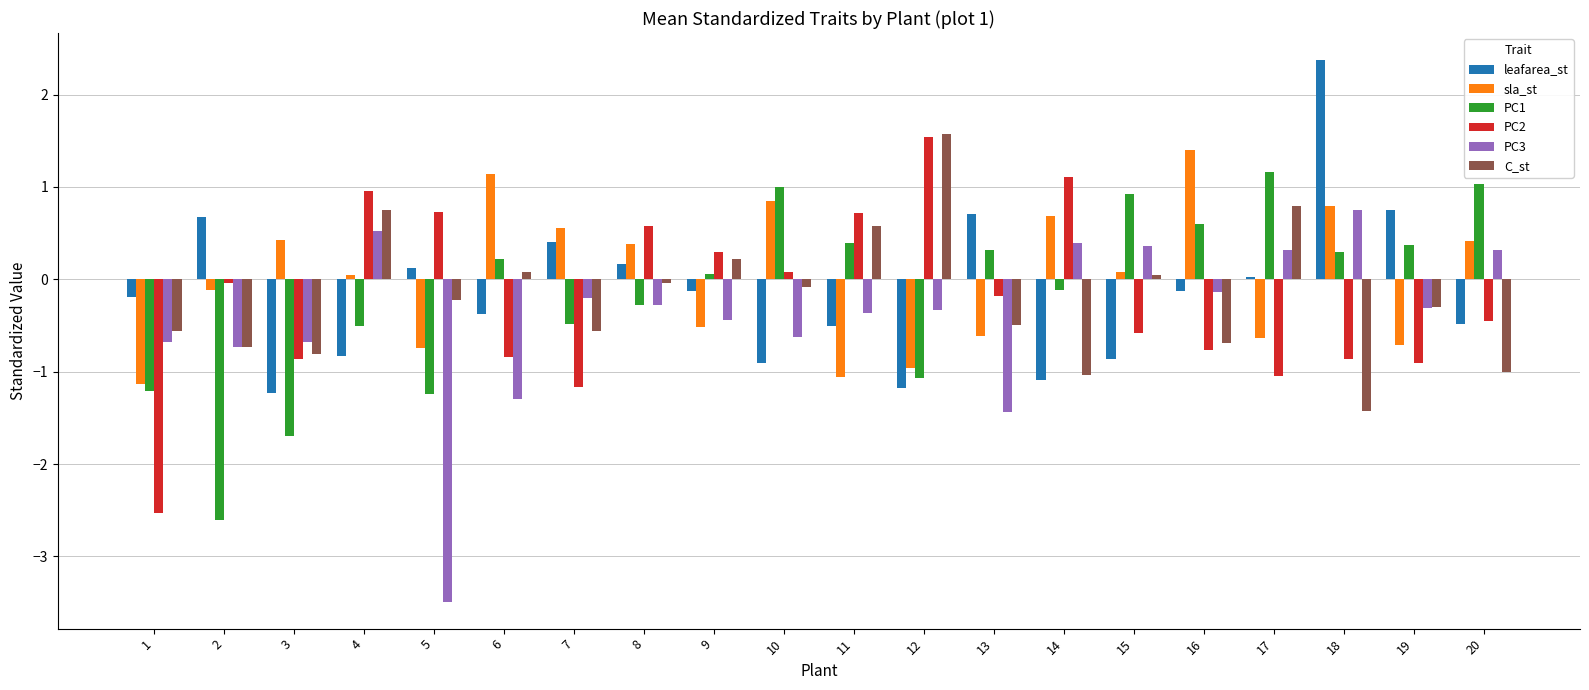

True or false: C_st has a value of 0.7 at 4.

True